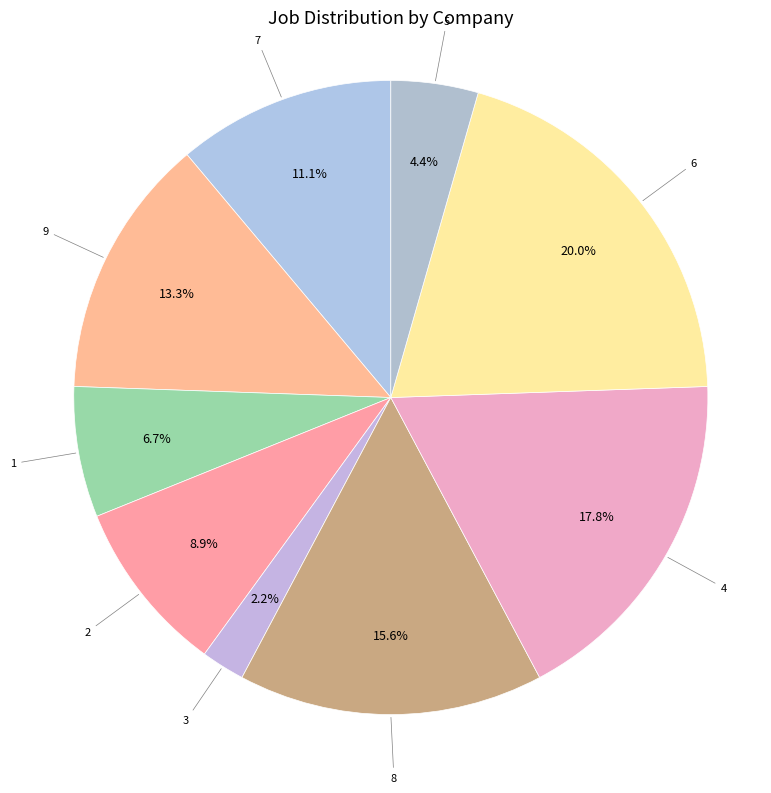

How many slices are in this pie chart?

9